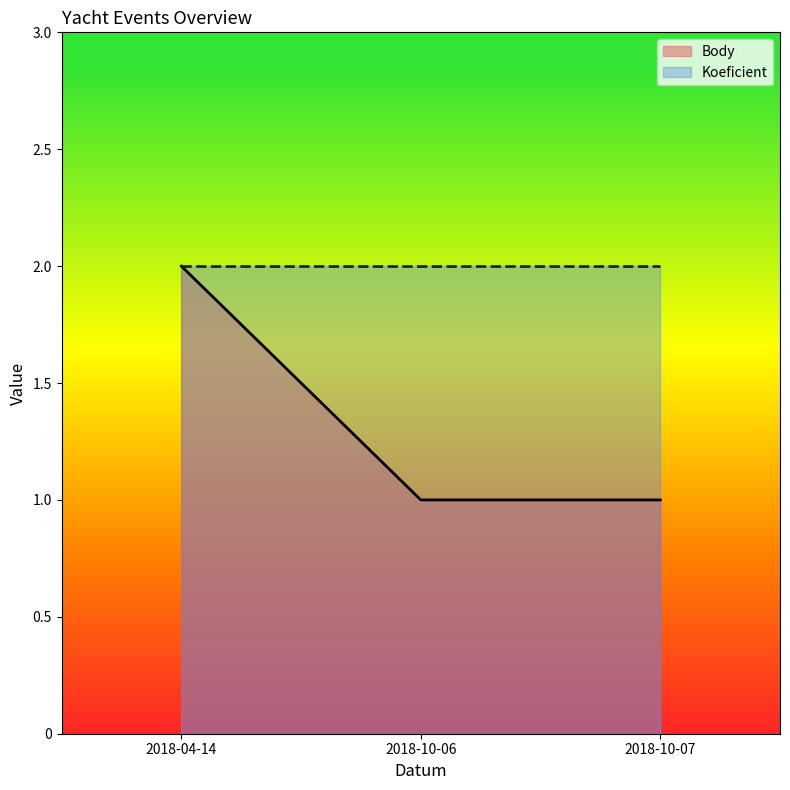

Is it true that the value at 2018-10-06 is 0?

False